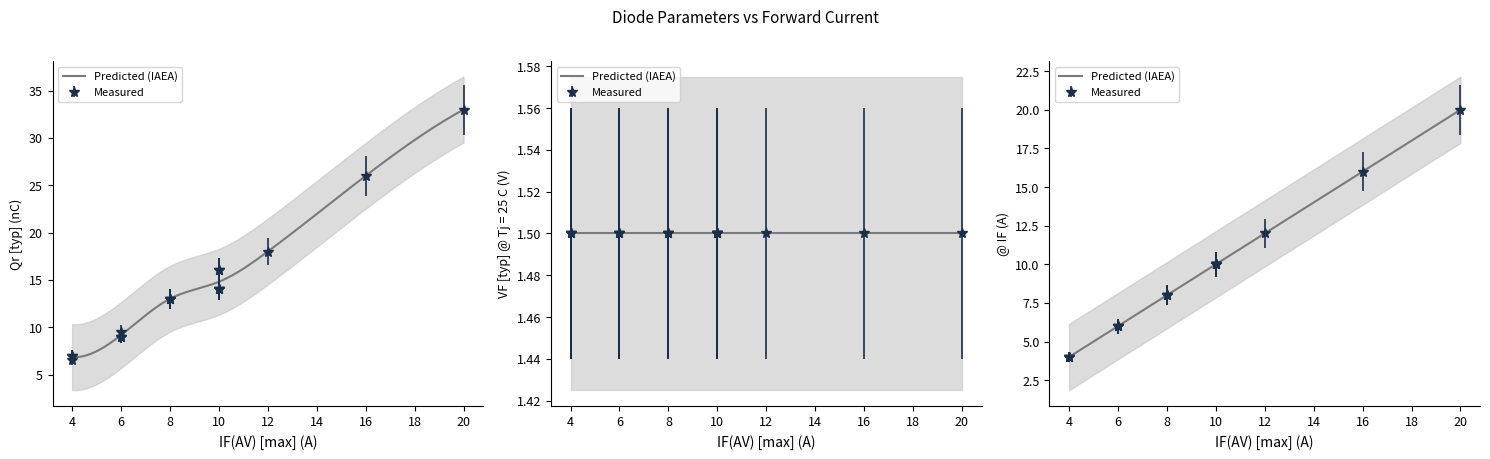

What is the difference between the maximum and minimum values in the Qr [typ] series?

26.5